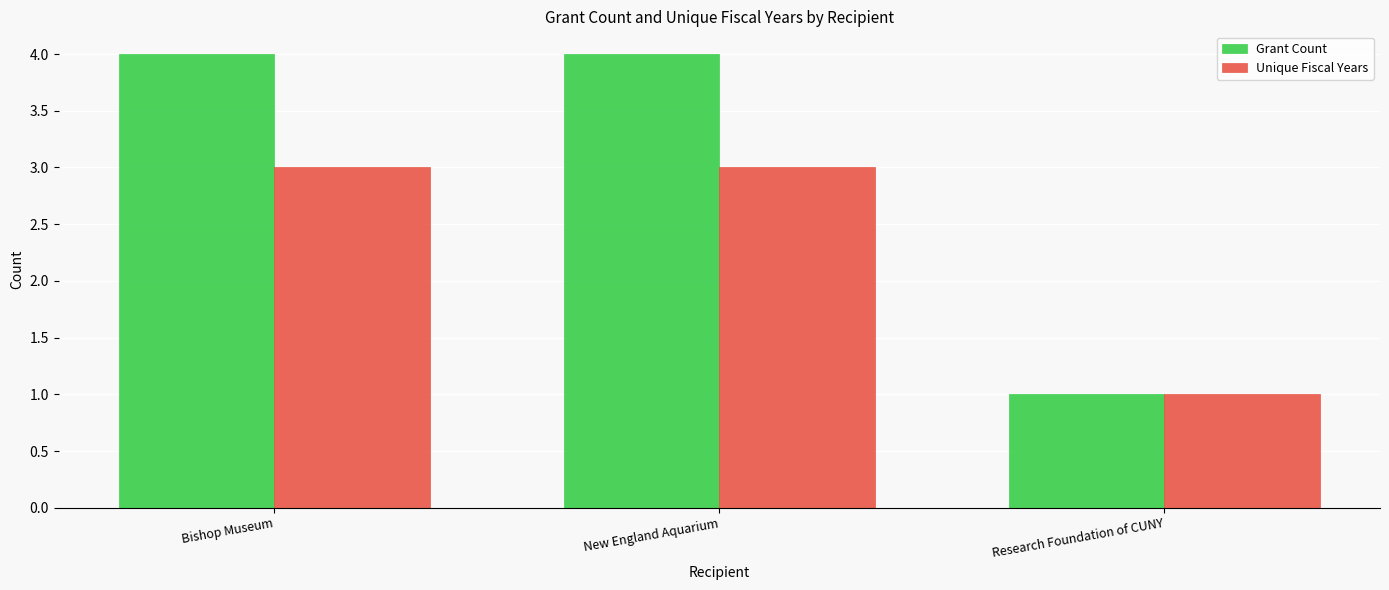

The Unique Fiscal Years series shows 1 at Research Foundation of CUNY. True or false?

True